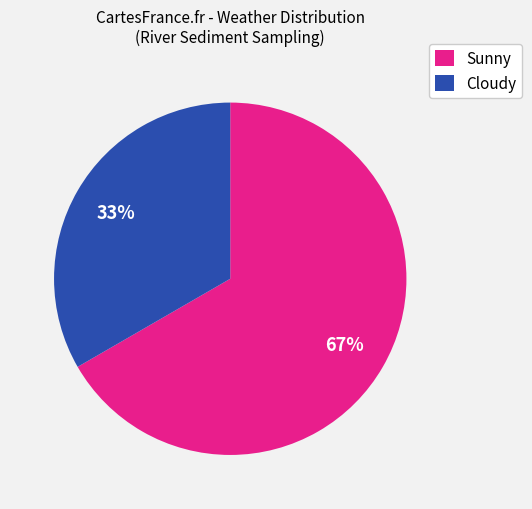

To the nearest percent, what is the combined percentage of Cloudy and Sunny?

100%